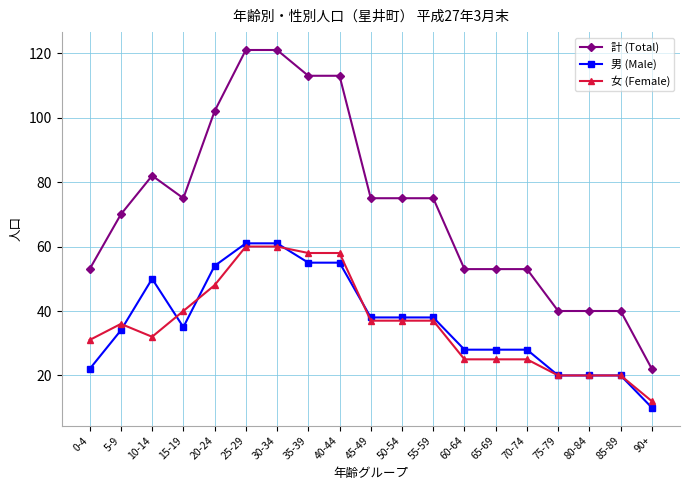

Is it true that 計 (Total) equals 24 at 0-4?

False